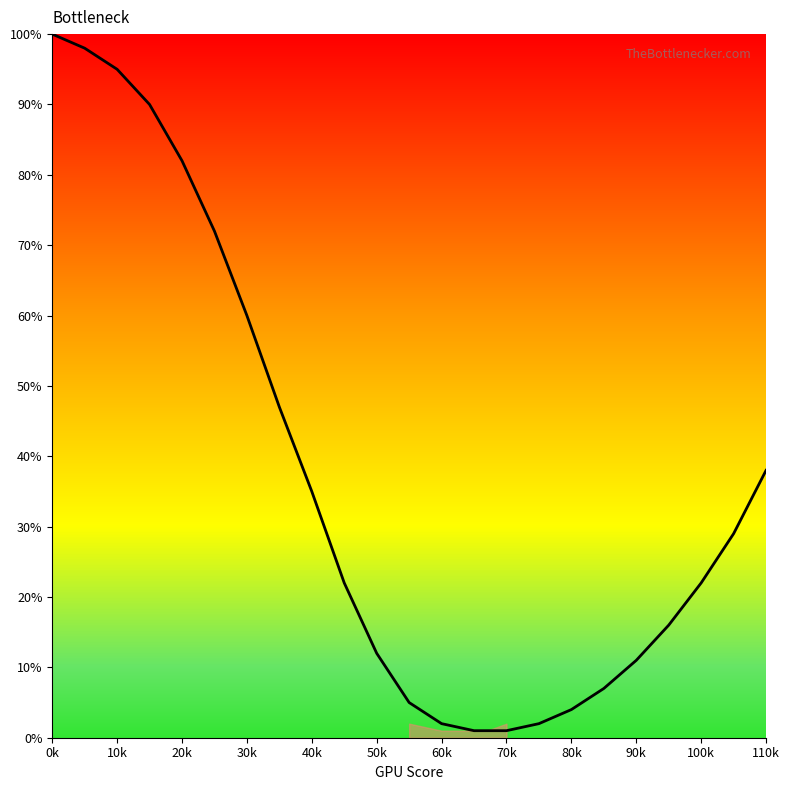

Reading left to right, list all the values displayed in this chart.

100	98	95	90	82	72	60	47	35	22	12	5	2	1	1	2	4	7	11	16	22	29	38